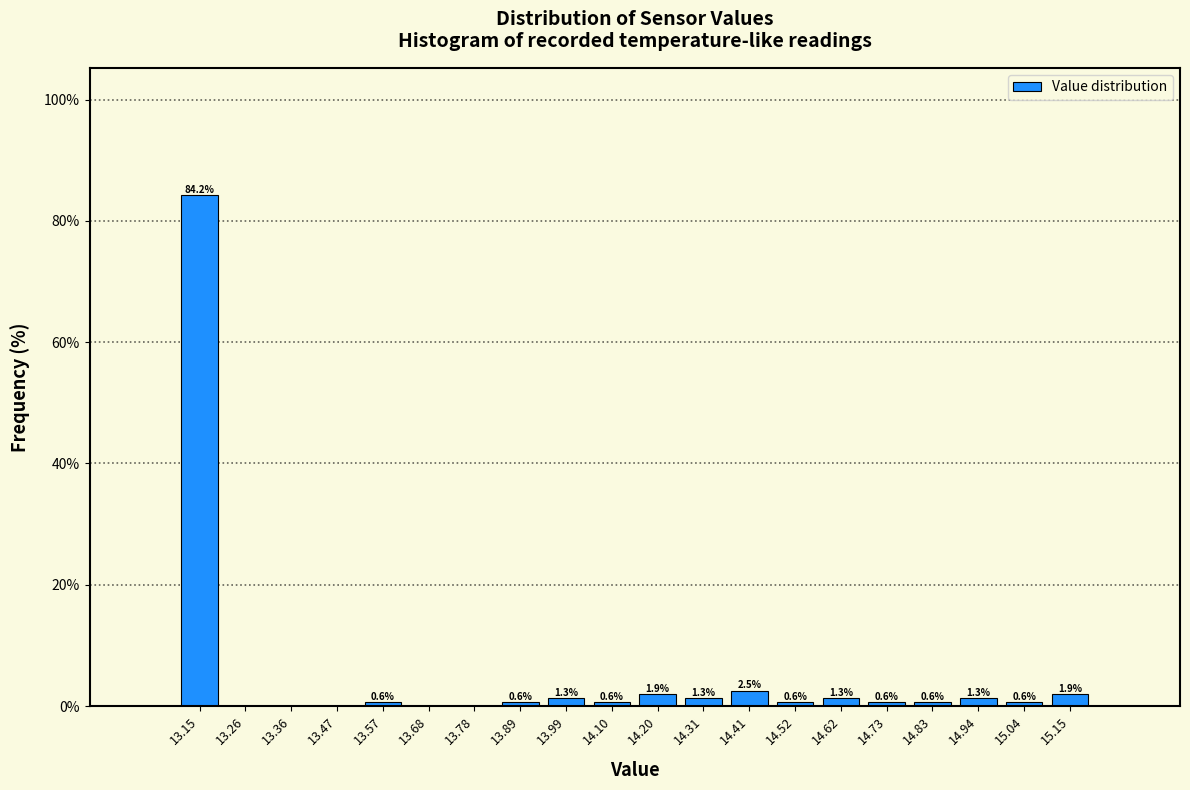

Which range on the x-axis has the tallest bar?

13.100 to 13.205